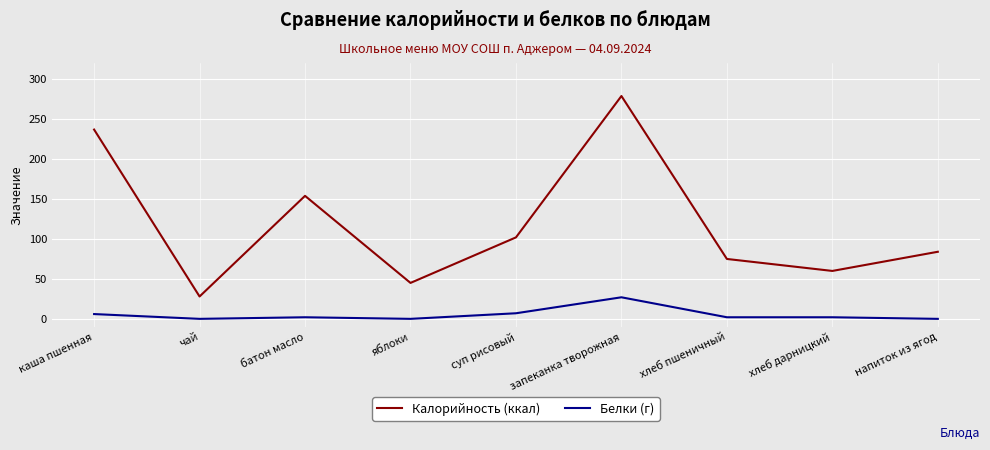

What position from the right is чай?

8